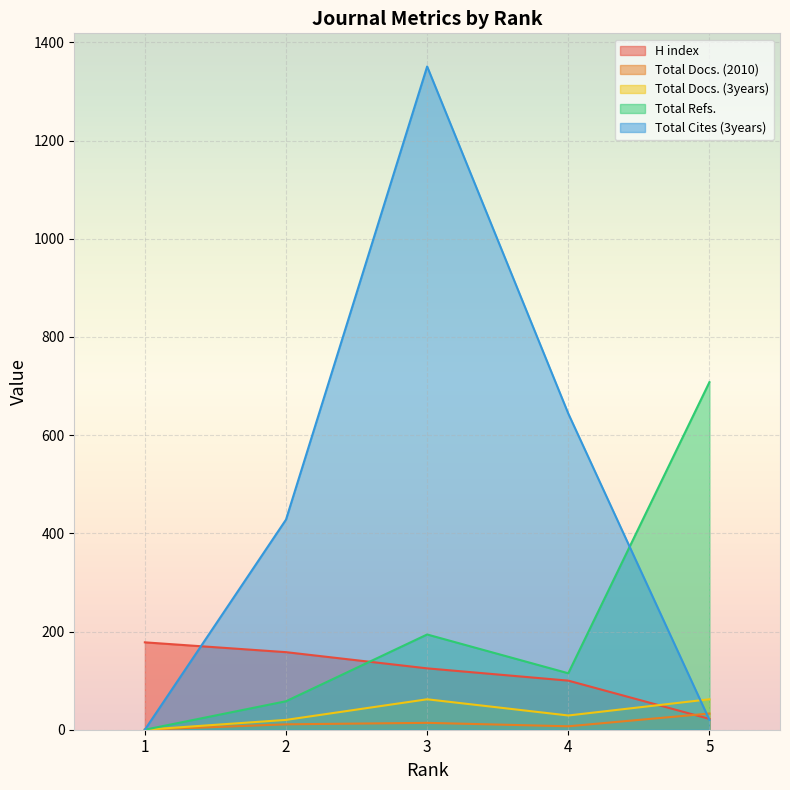

Which series ends up on top after the final intersection of H index and Total Cites (3years)?

H index